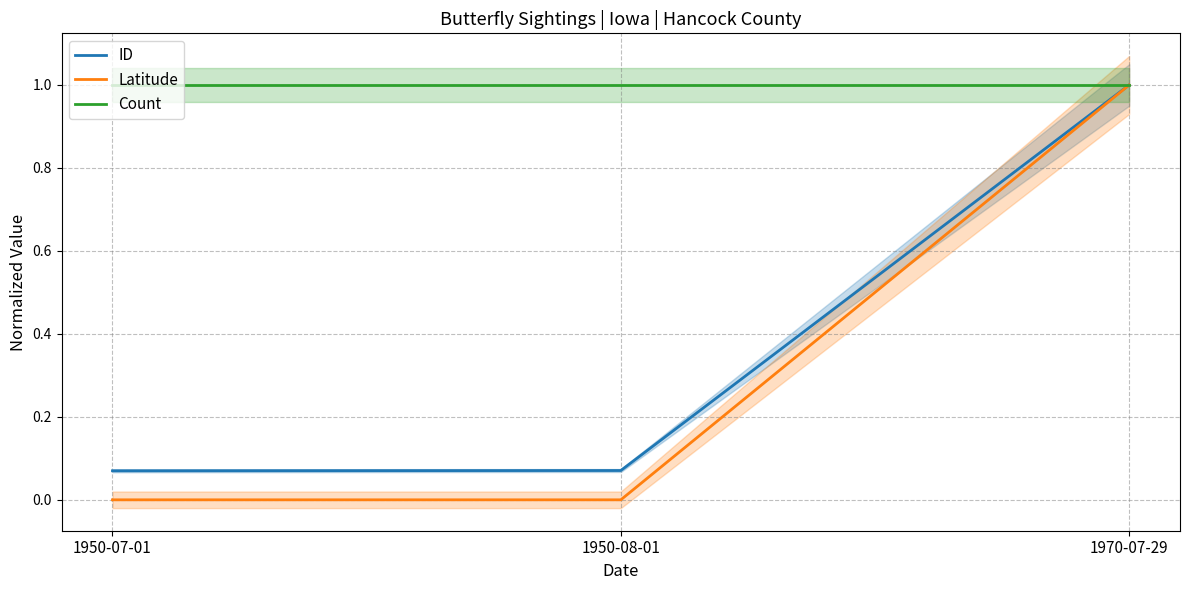

At how many categories does at least one series exceed 0?

3